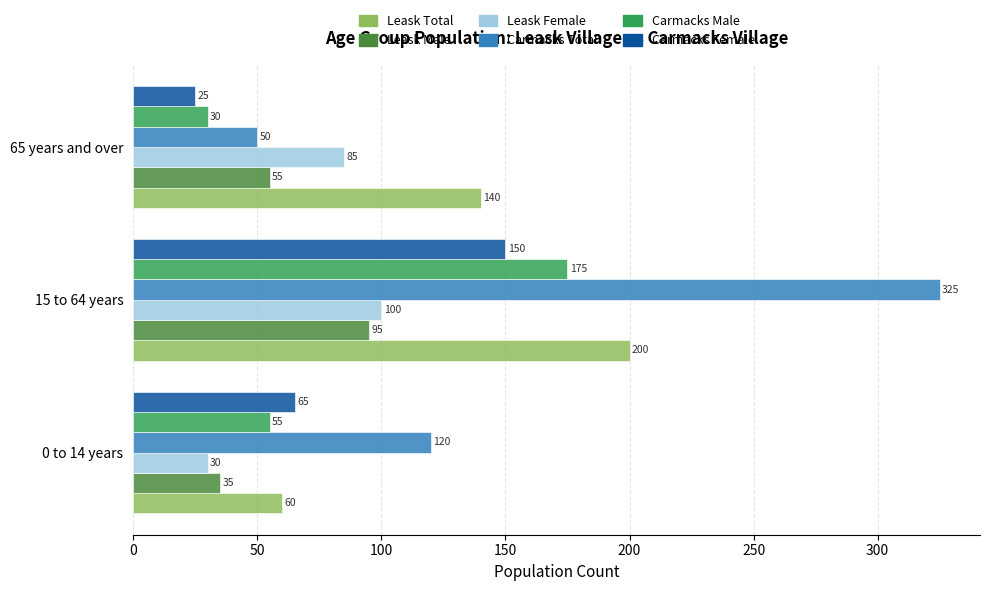

Which series has the largest range (max minus min)?

Carmacks Total